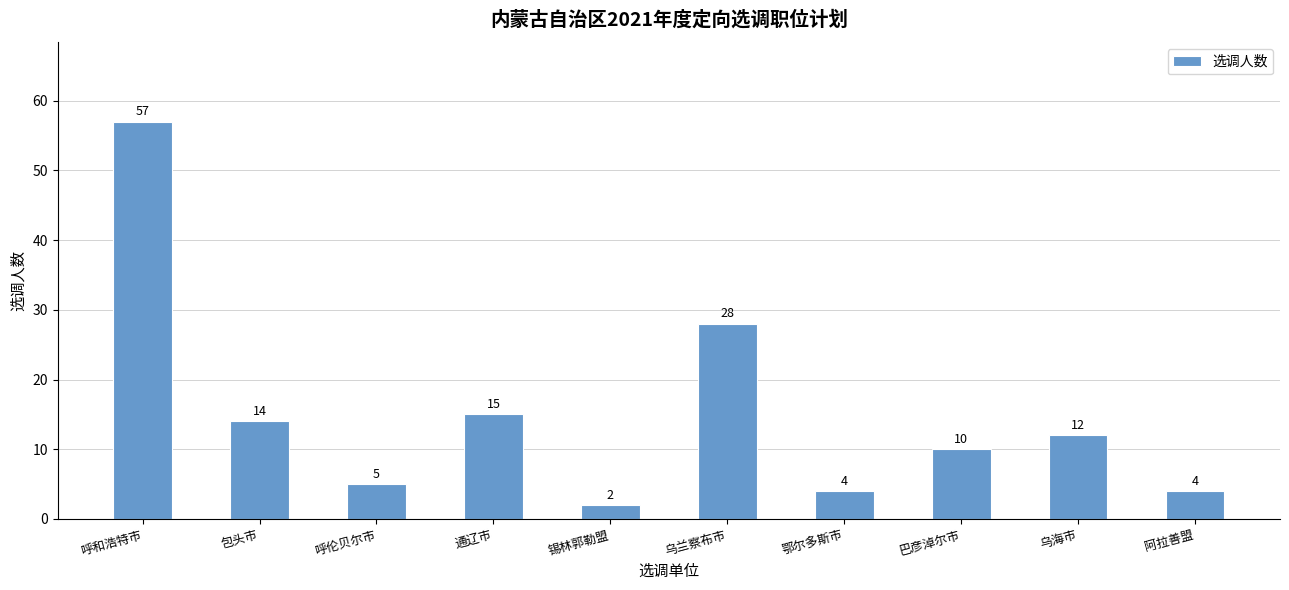

True or false: the data shows 26 at 通辽市.

False